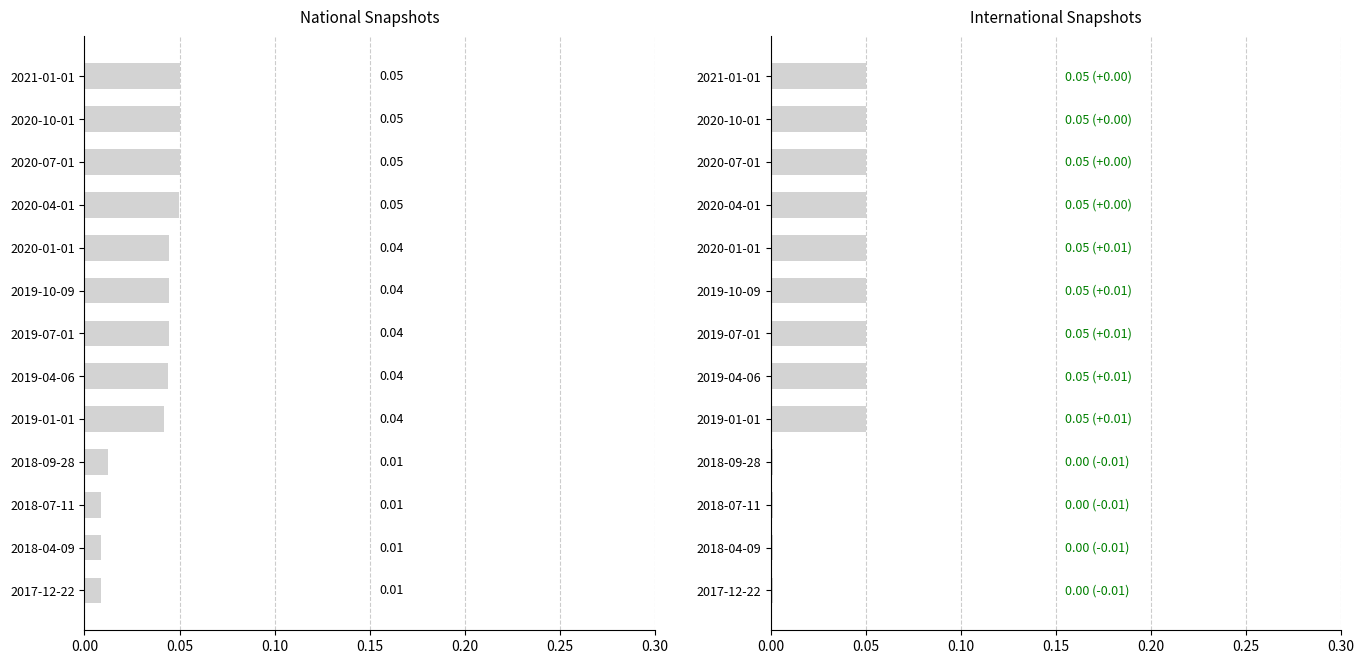

Rank the series by their average value, from highest to lowest.

national, international